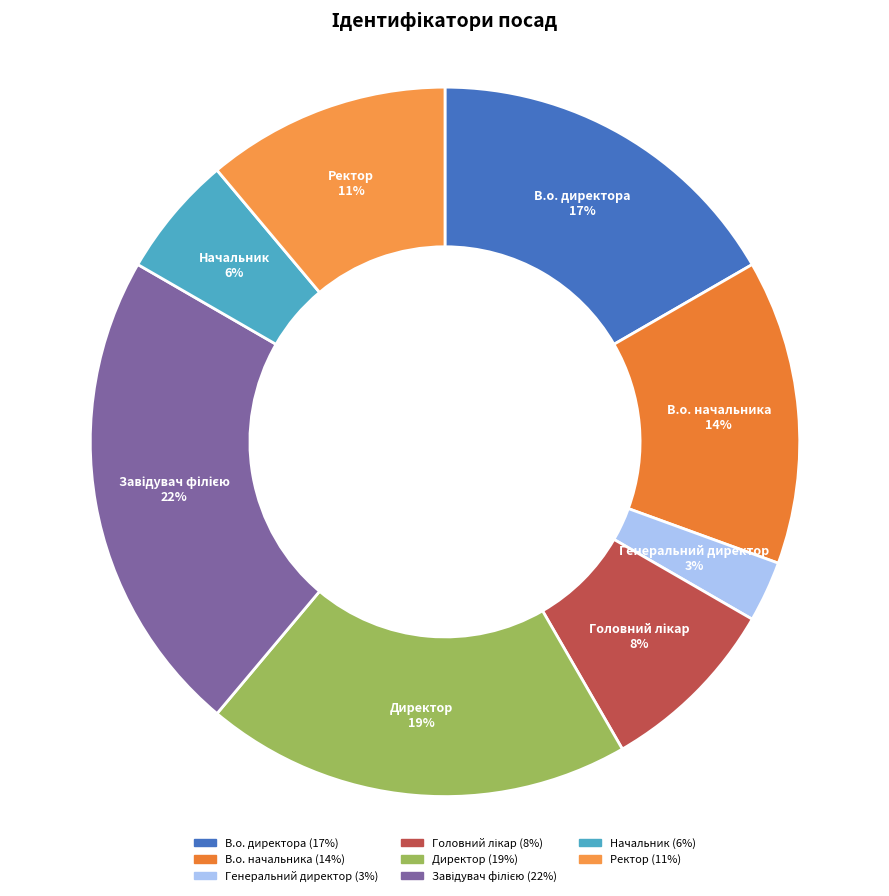

To the nearest percent, what is the difference between the В.о. директора and В.о. начальника slice percentages?

3%